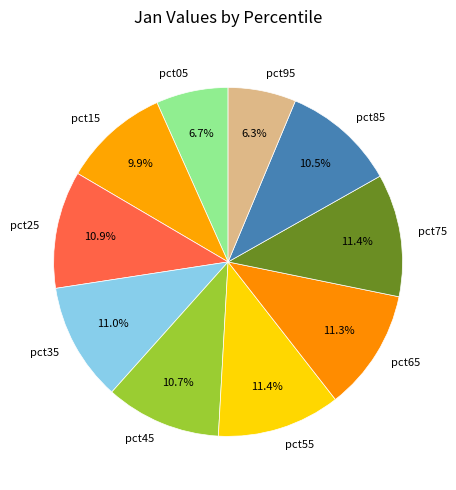

Is it true that pct65 is 11% of the pie?

True